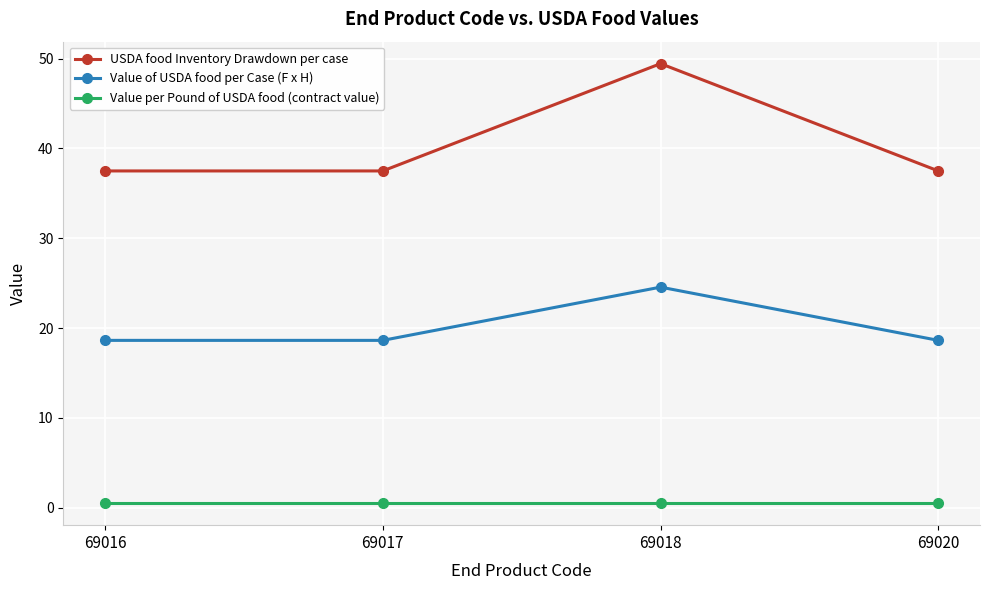

Rank the series by their maximum value, from lowest to highest.

Value per Pound of USDA food (contract value), Value of USDA food per Case (F x H), USDA food Inventory Drawdown per case